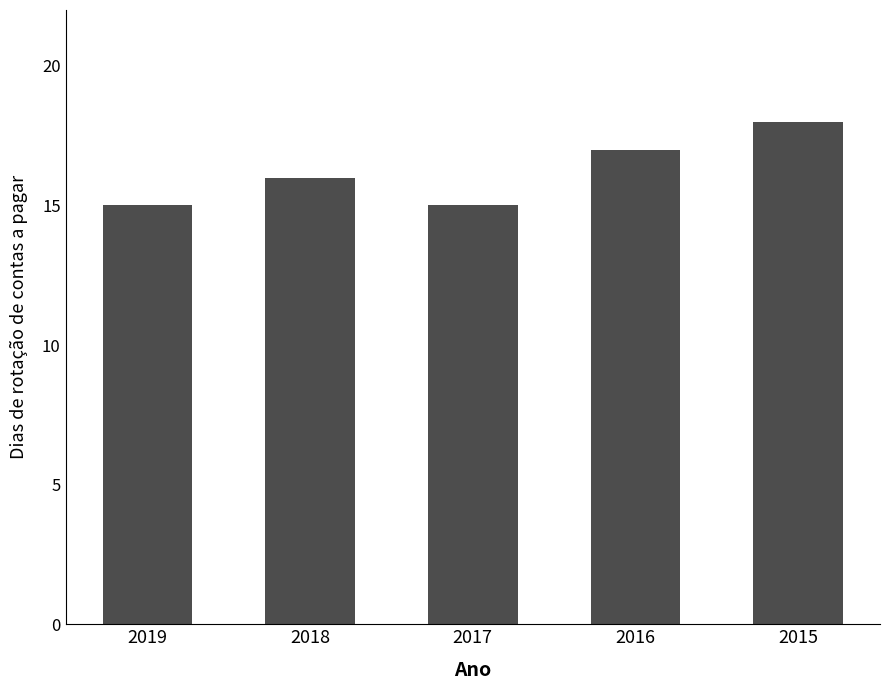

What is the sum of the values at 2016 and 2017?

32